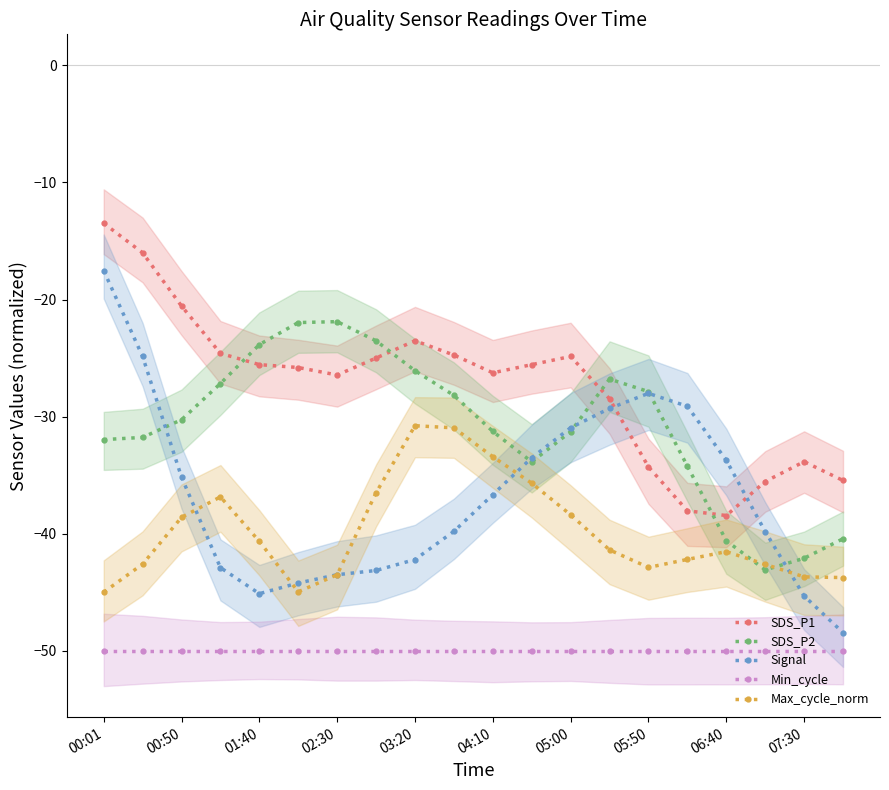

The SDS_P2 series shows -30.3 at 00:50. True or false?

True